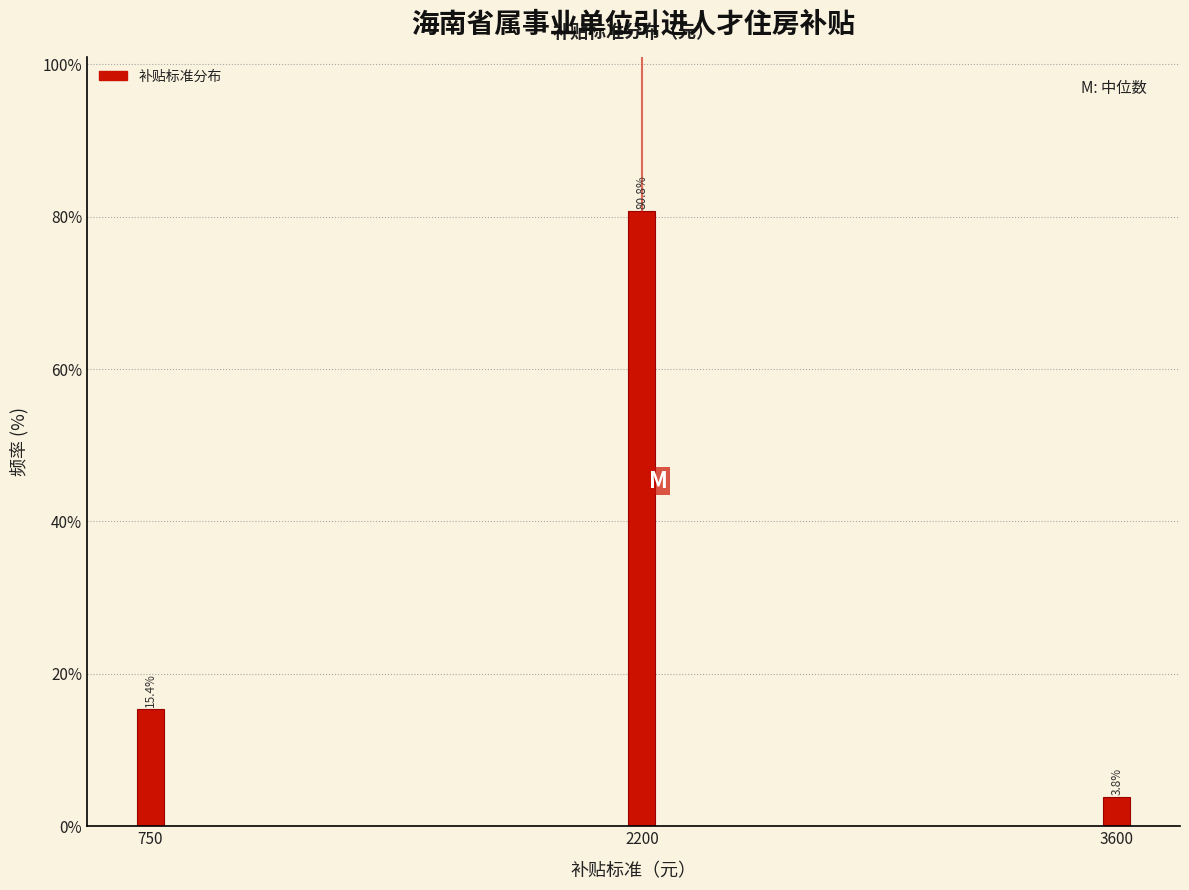

Reading left to right, what are all the values shown in this chart?

750=15.4	2200=80.8	3600=3.8